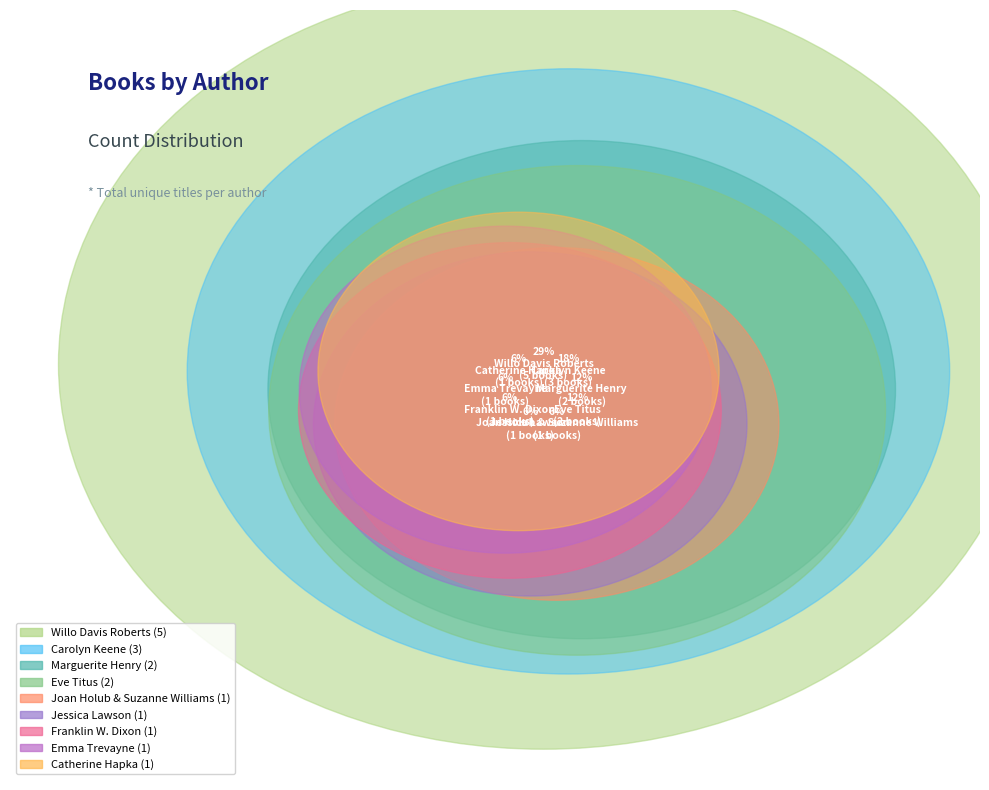

True or false: Eve Titus accounts for 12% of the total.

True